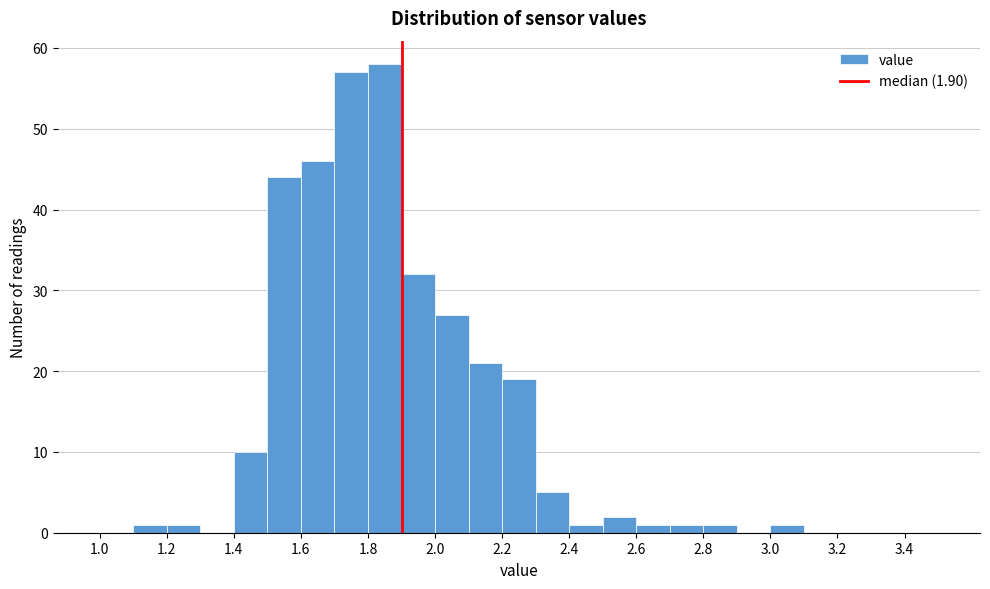

How tall is the bar that spans 2.1 to 2.2 on the x-axis? The values are not printed on the chart, so give them approximately, as read against the axis.

21